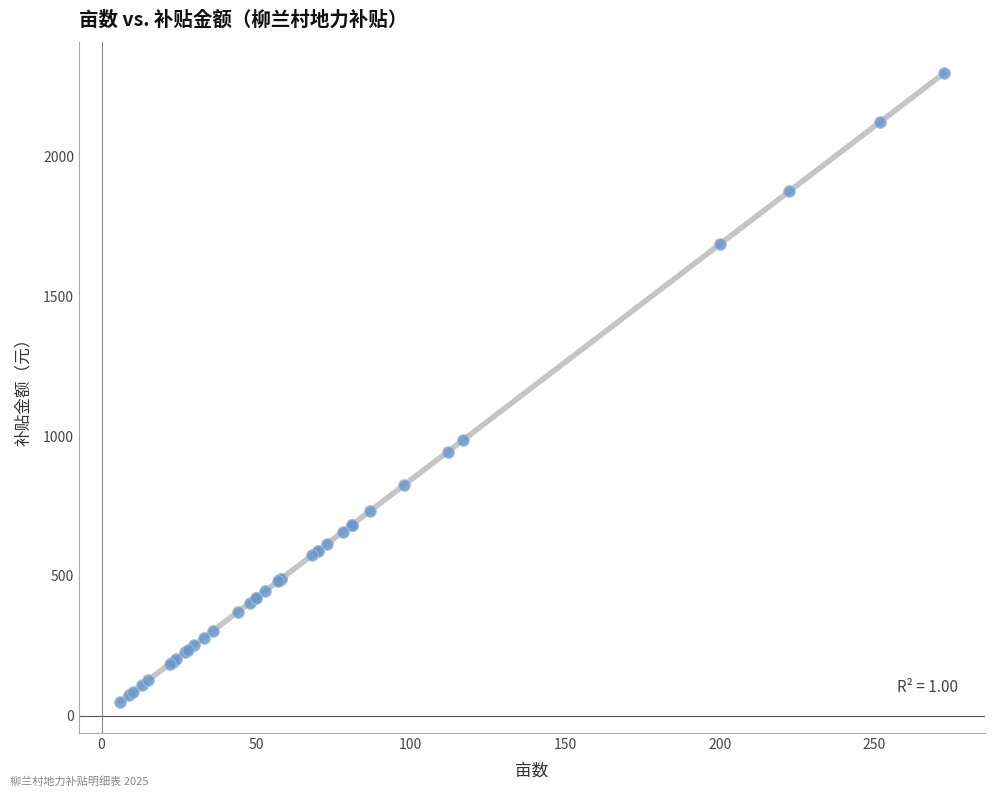

What Y value in the scatter plot is closest to 1173?

986.1